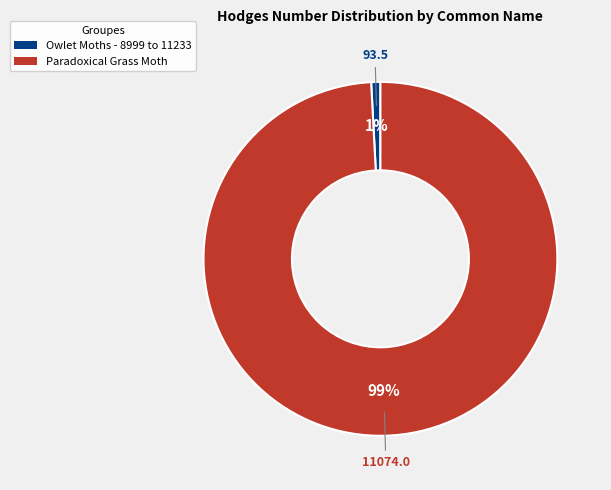

What is the majority slice?

Paradoxical Grass Moth